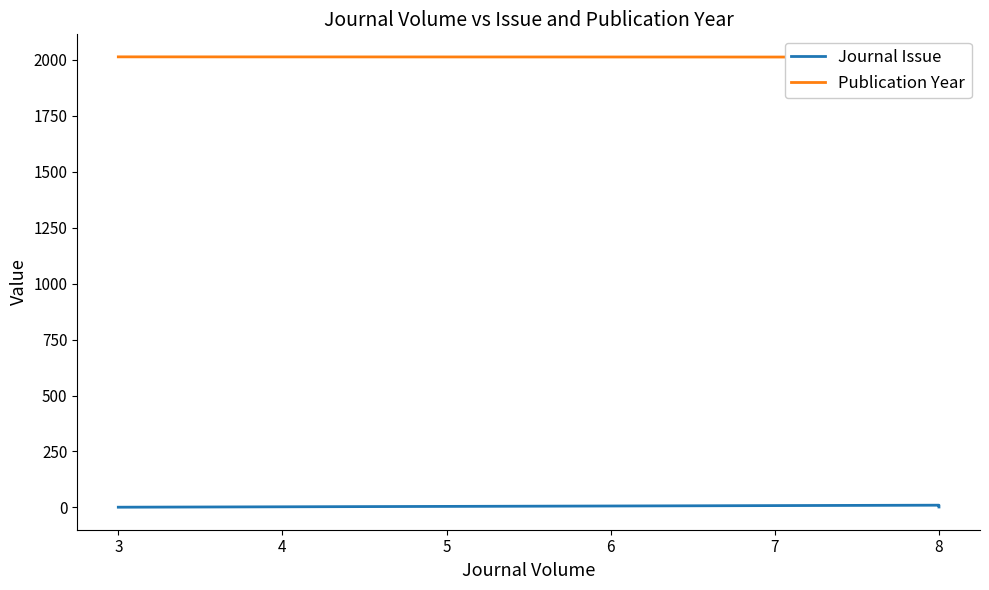

At which label does Publication Year reach its minimum?

8